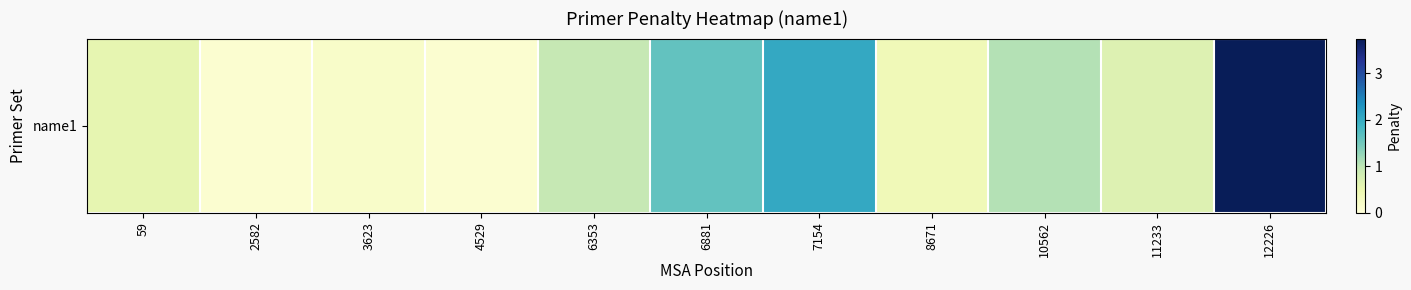

Reading left to right, list all the values displayed in this chart.

0.6	0.1	0.2	0.1	1.0	1.6	2.0	0.4	1.1	0.7	3.8